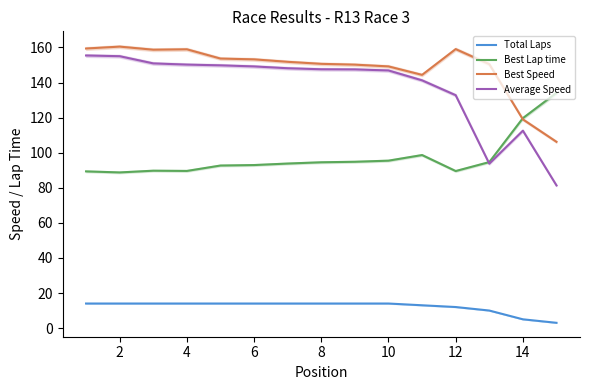

What is the minimum value for Best Speed?

106.2